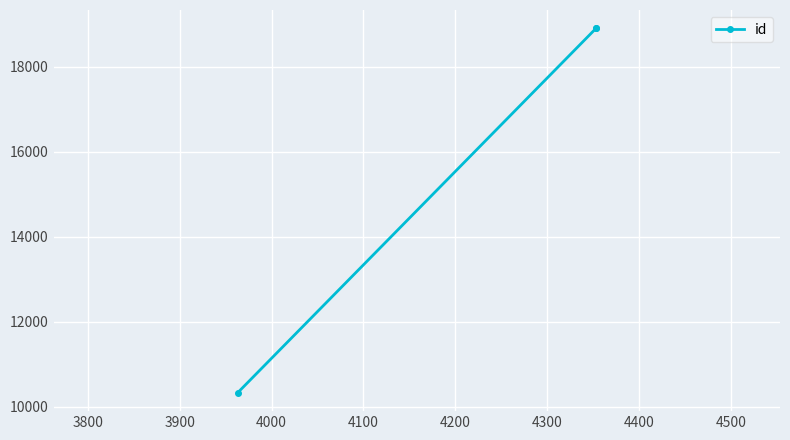

How many lines are shown in the chart?

1